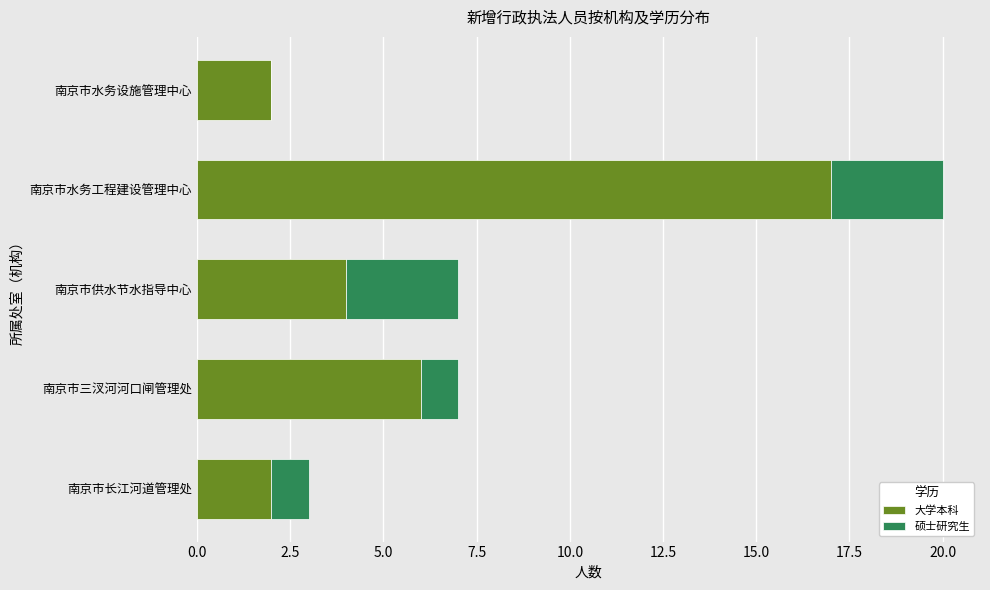

The value of 大学本科 at 南京市三汊河河口闸管理处 is 8. True or false?

False